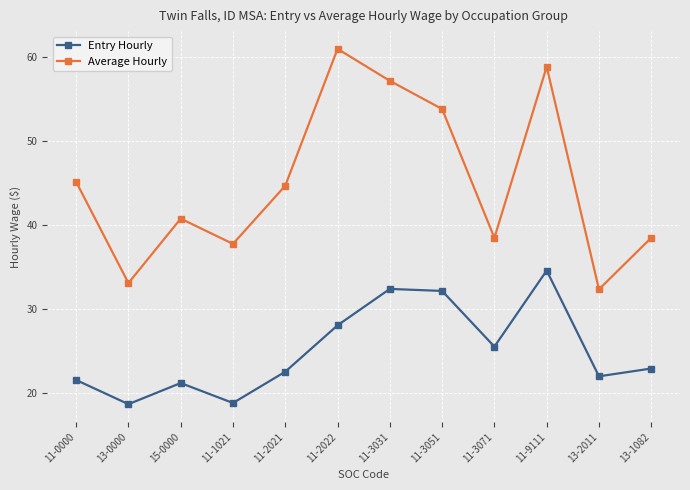

What are all the series names shown in the legend?

Entry Hourly, Average Hourly